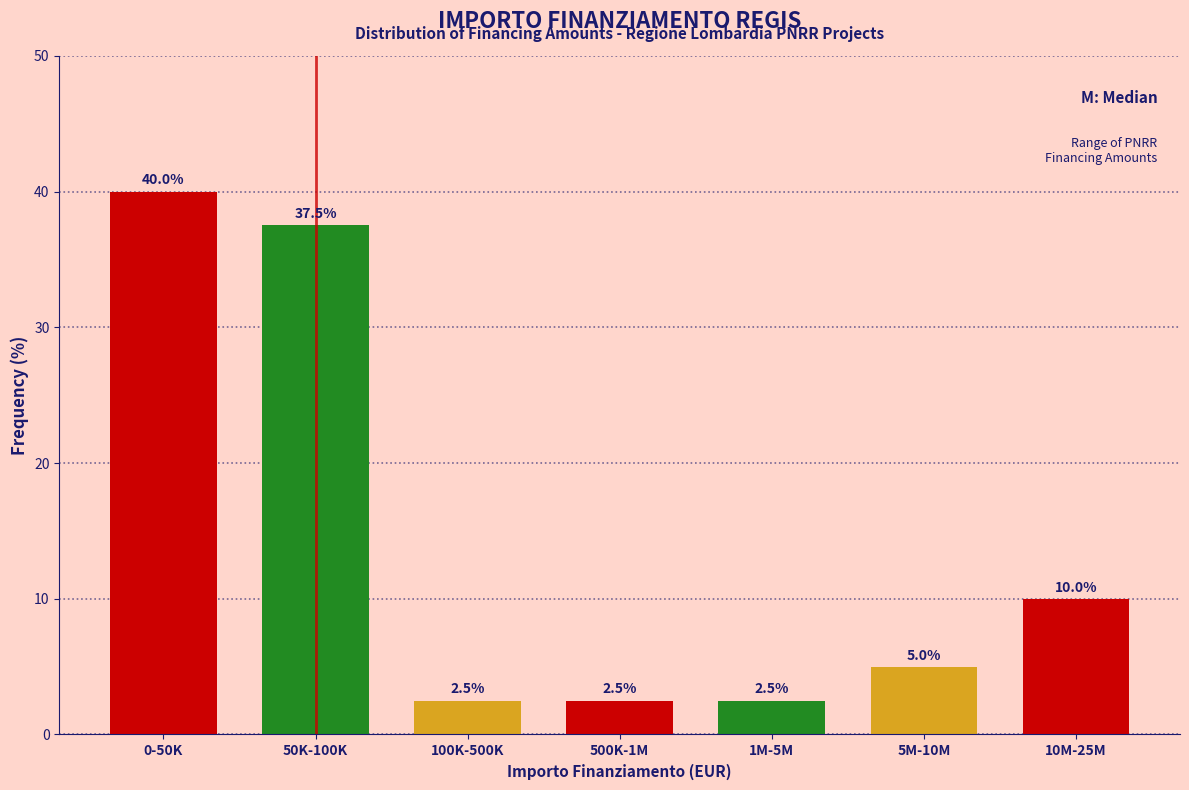

Reading left to right, extract all data points from this chart.

40.0	37.5	2.5	2.5	2.5	5.0	10.0